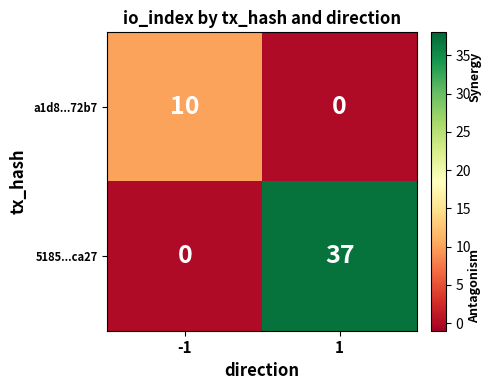

What is the average value of the a1d8...72b7 series?

5